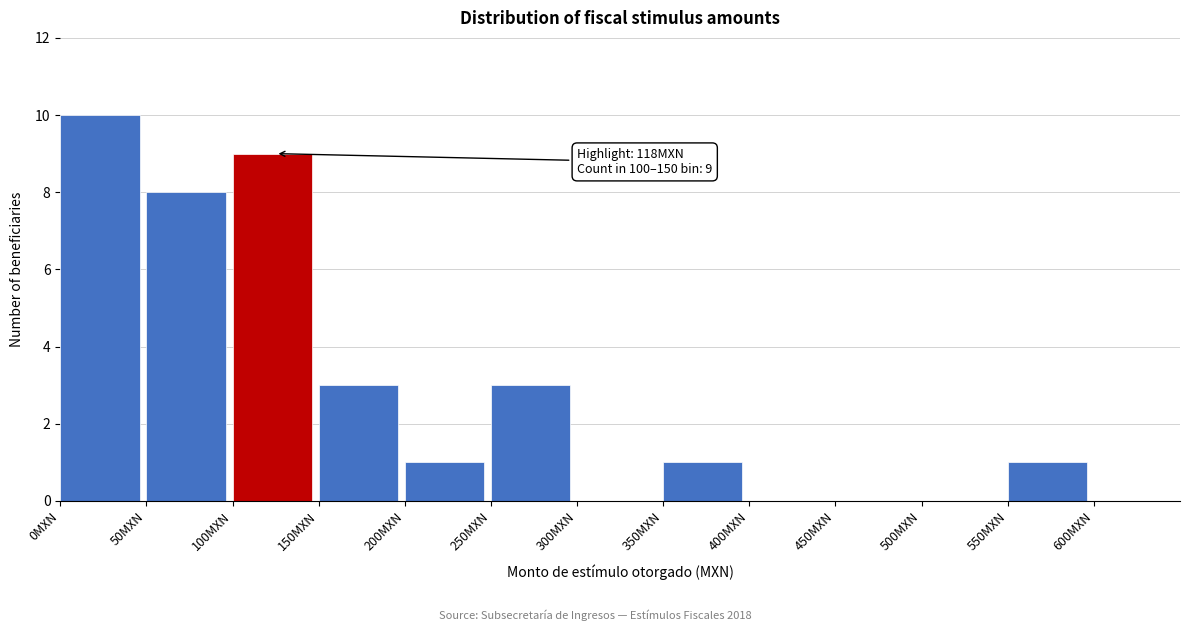

Which range on the x-axis has the tallest bar?

0 to 50